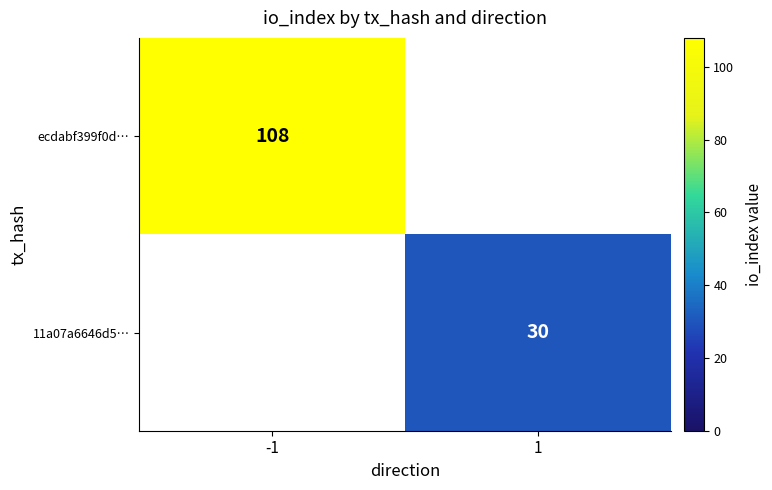

The 11a07a6646d5… series shows 52 at 1. True or false?

False